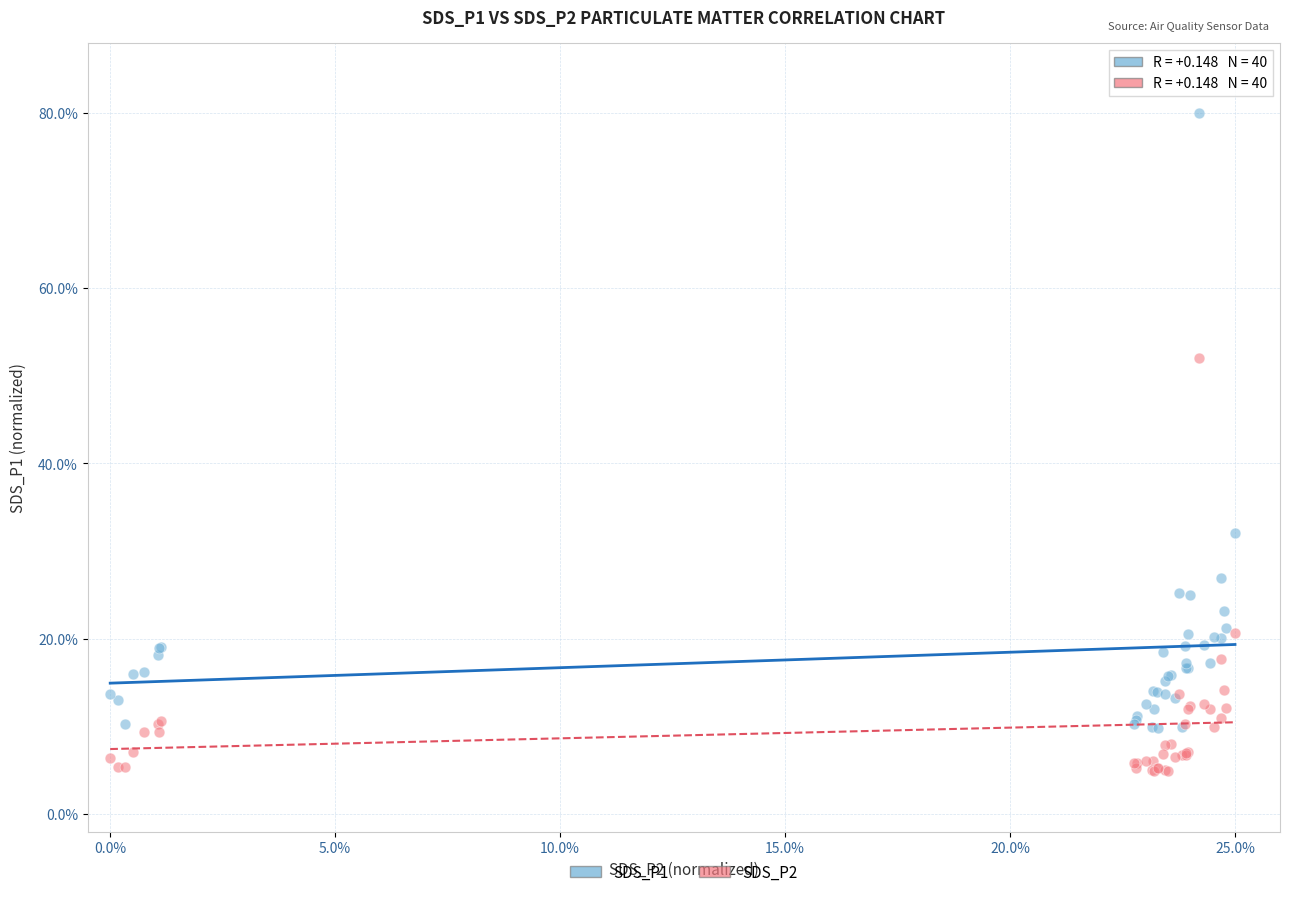

What is the X range (max minus min) for the scatter plot?

25.0